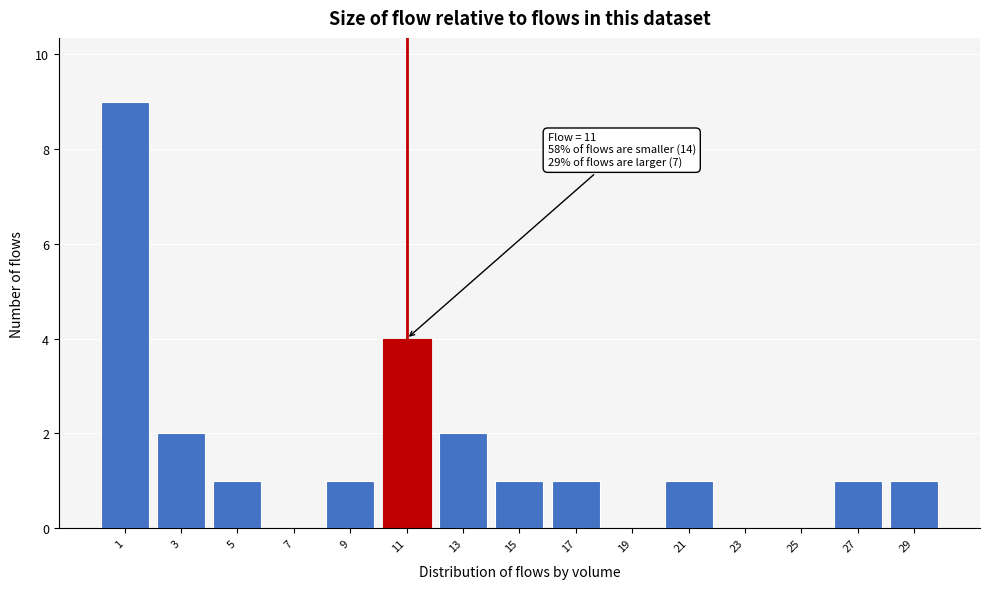

Over which range of the x-axis is the bar tallest?

0 to 2